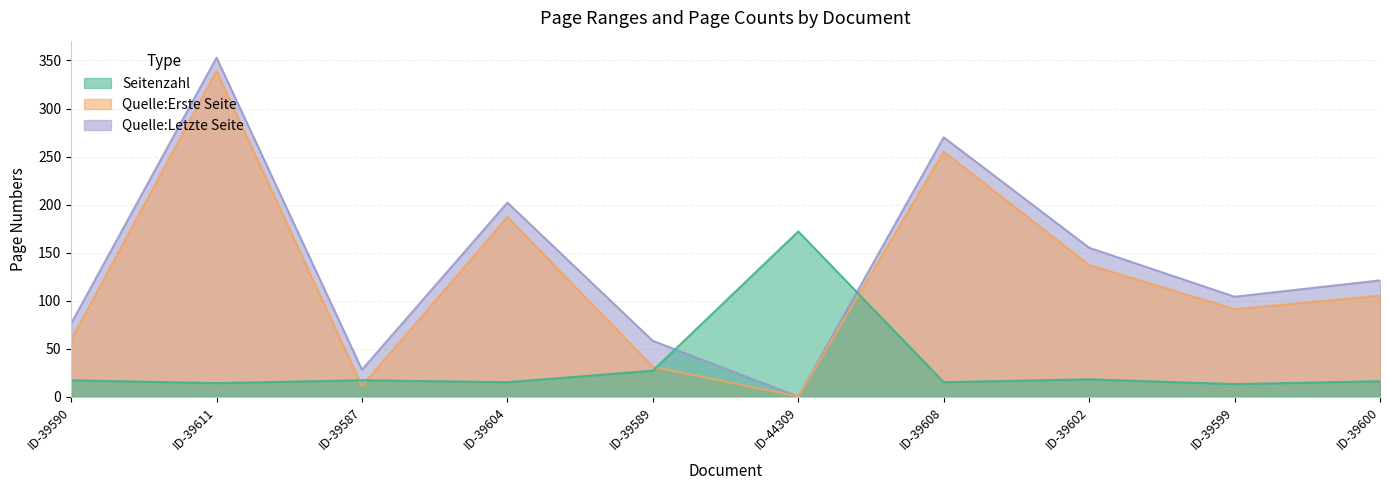

In Quelle:Letzte Seite, how many points are lower than both neighbors (excluding endpoints)?

3